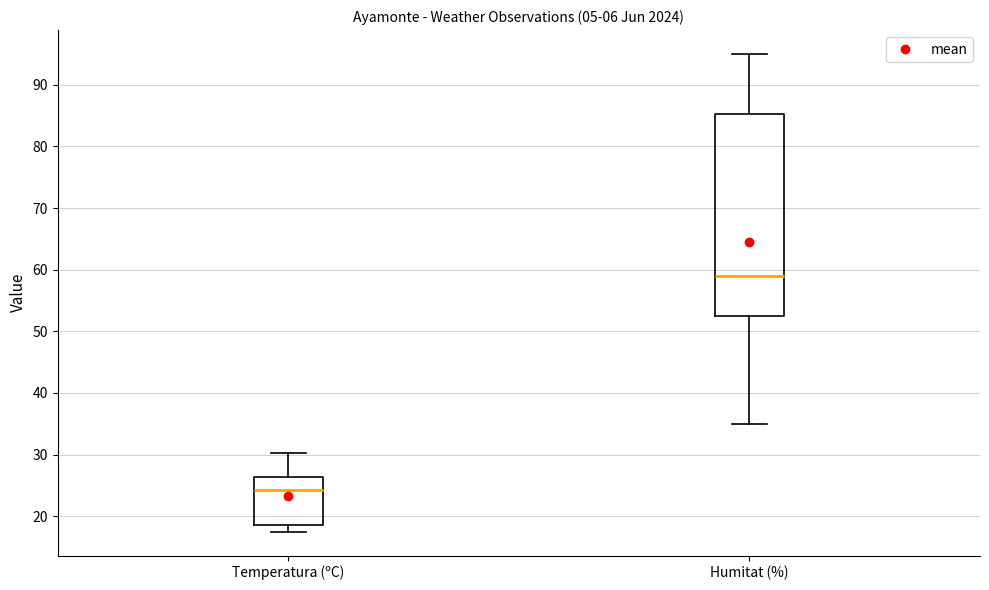

Reading left to right, read every box against the y-axis: the position of its median line, the range the box covers, and the ends of its whiskers. The values are not printed on the chart, so give them approximately, as read against the axis.

Temperatura (ºC): median 24, box 19 to 26, whiskers 18 to 30
Humitat (%): median 59, box 53 to 85, whiskers 35 to 95